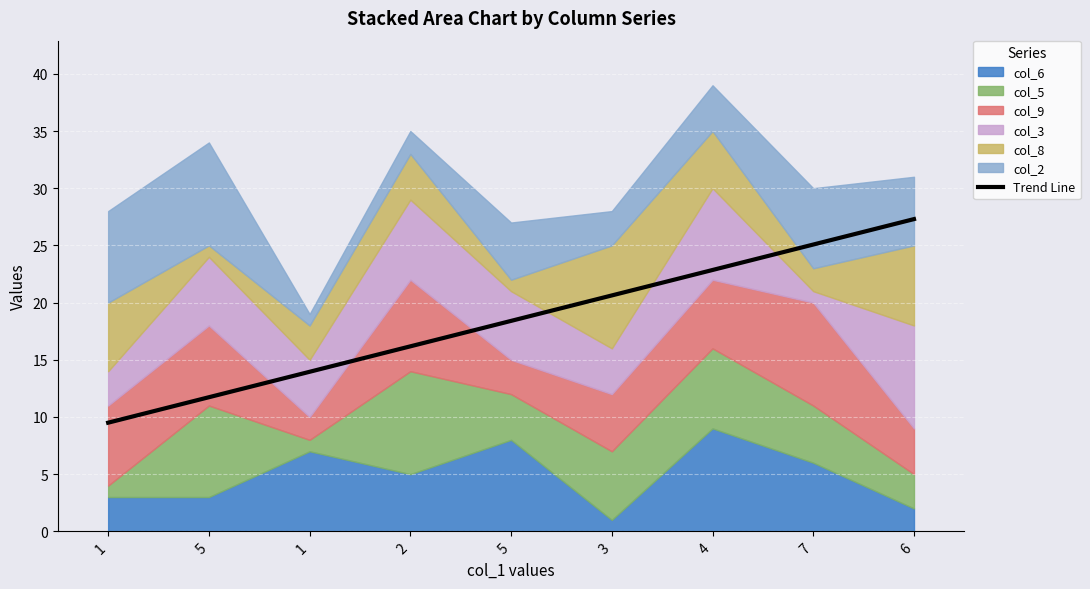

At which label does the data first exceed 18?

5